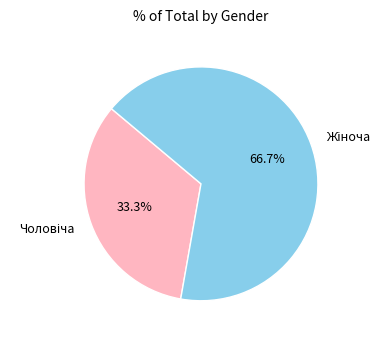

To the nearest percent, what is the difference between the largest and smallest slice percentages?

33%